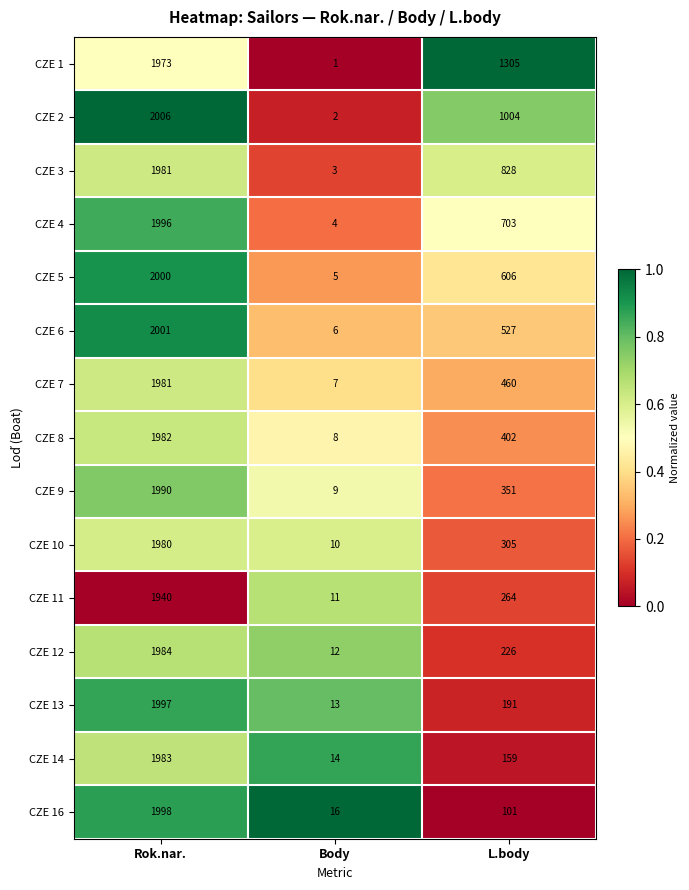

What is the average value of the CZE 12 series?

741